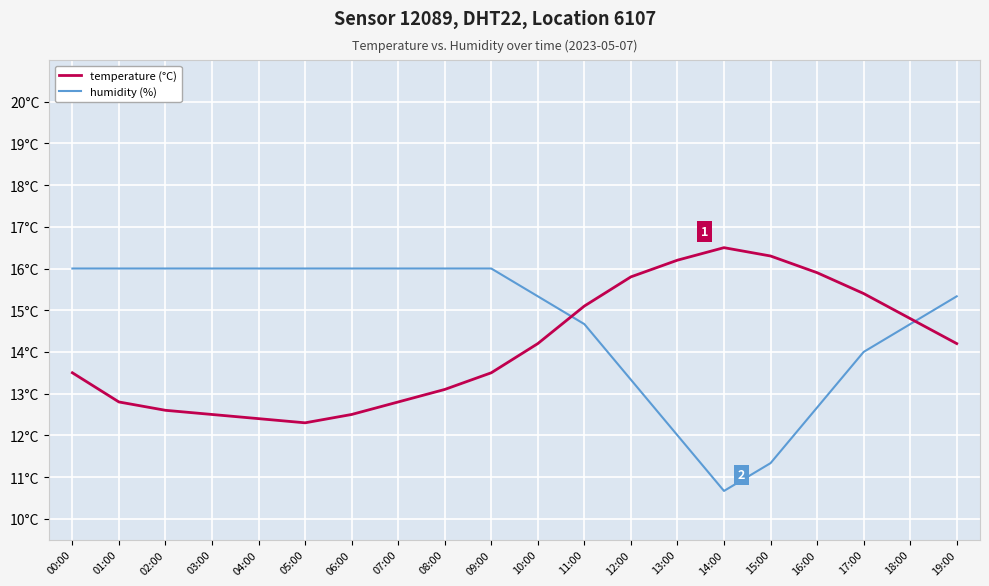

List the series in order of their overall mean, lowest first.

temperature (°C), humidity (%)